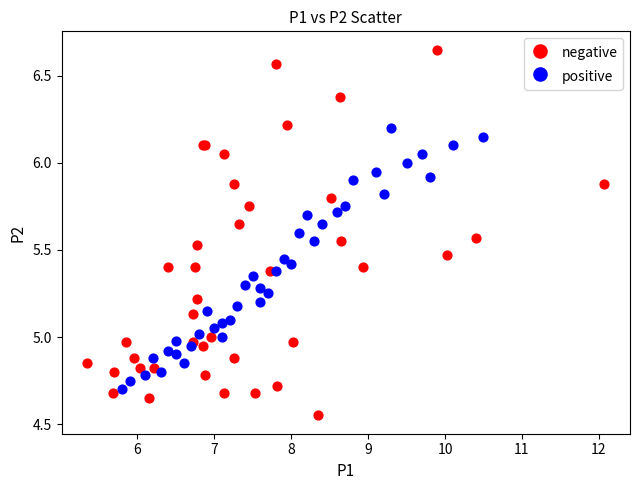

Which series reaches the minimum Y coordinate?

negative